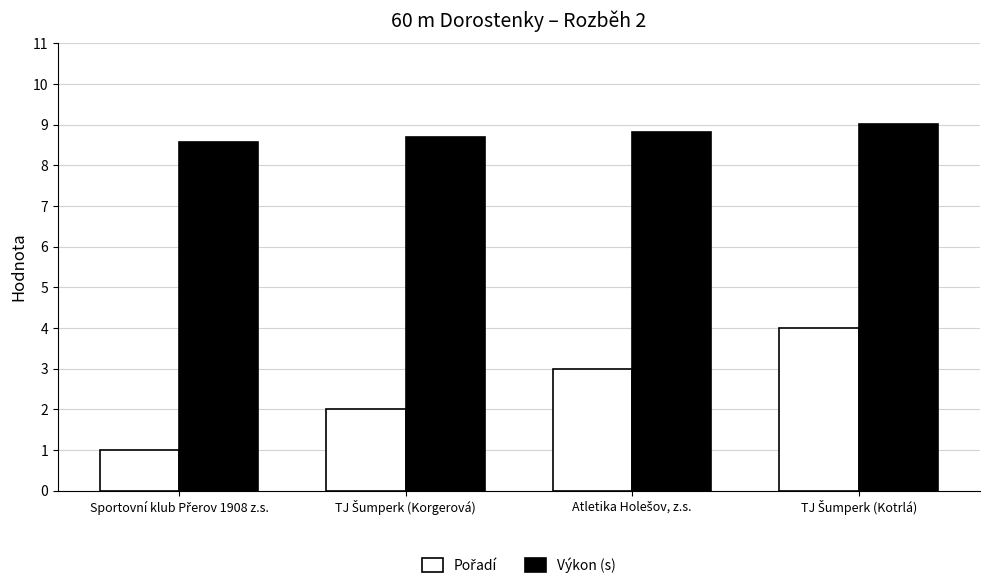

What is the smallest value displayed?

1.0